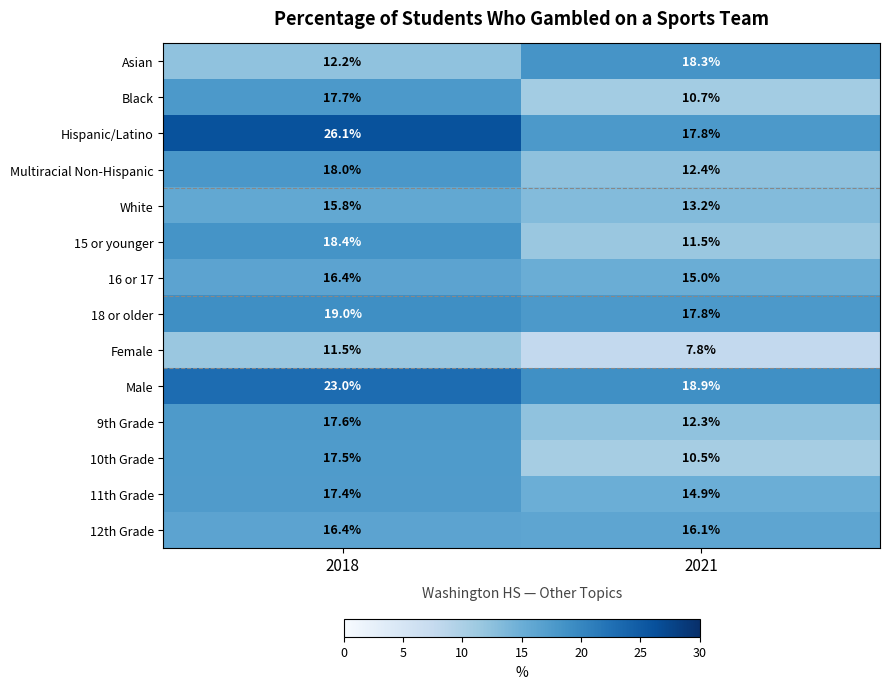

What is the difference between the Black values at 2021 and 2018?

7.0